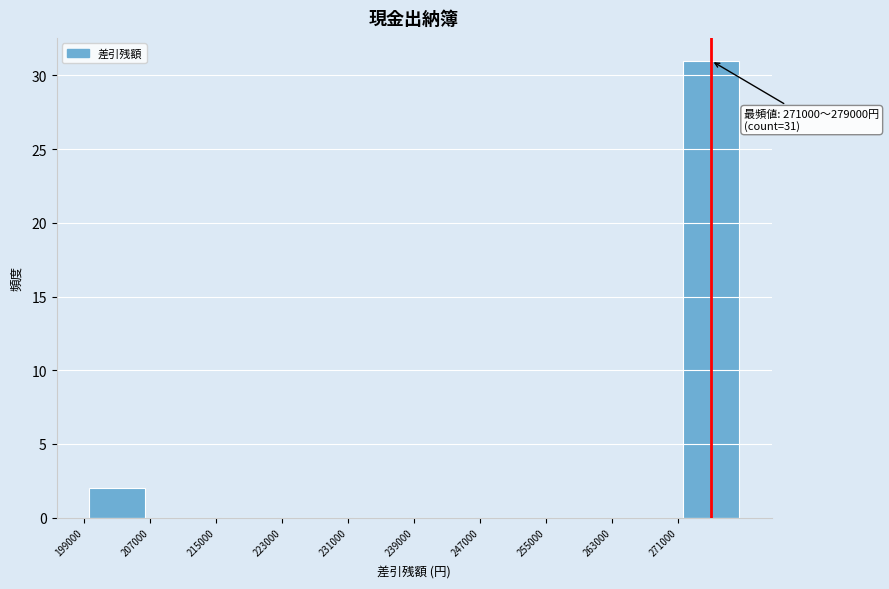

Over which range of the x-axis is the bar tallest?

271000 to 279000